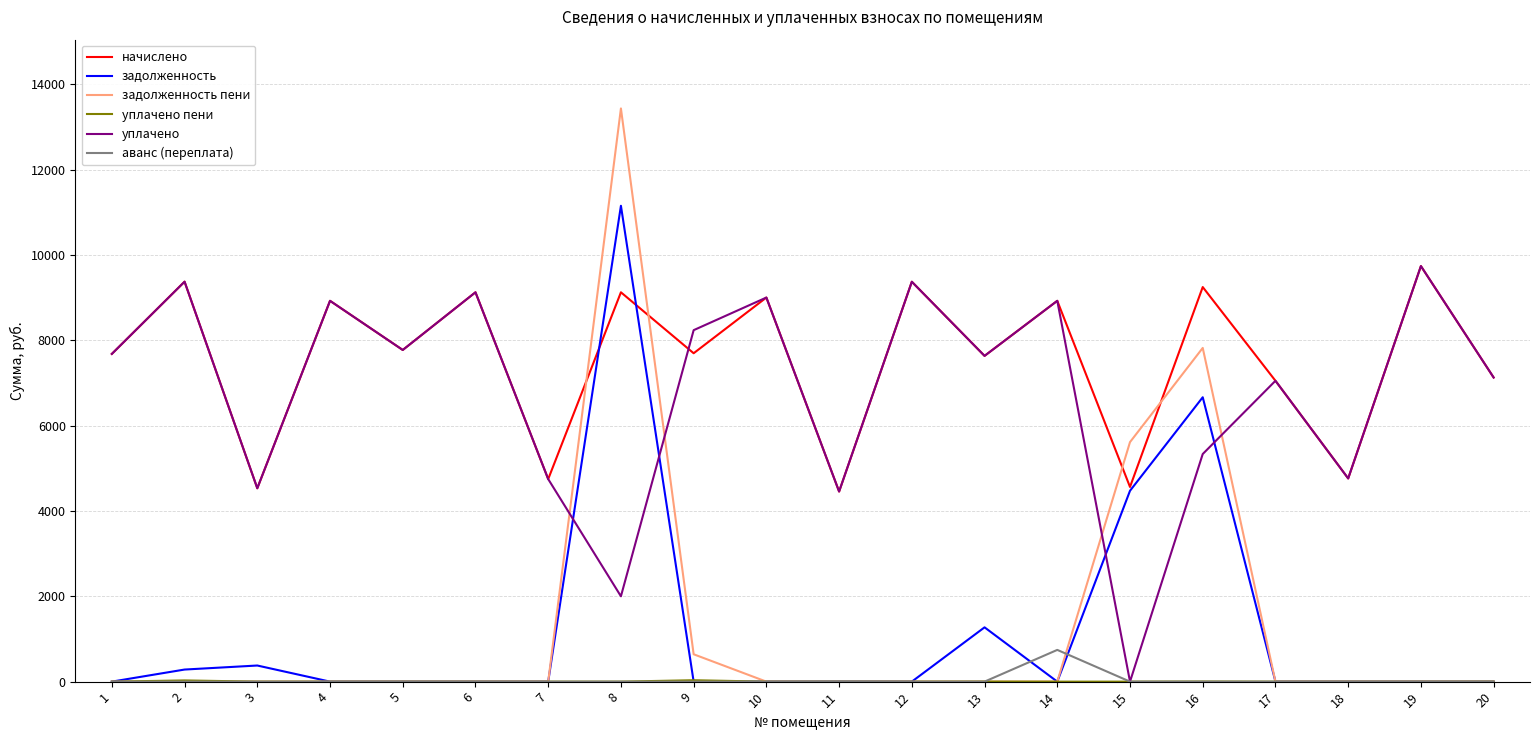

True or false: аванс (переплата) and начислено intersect in this chart.

False